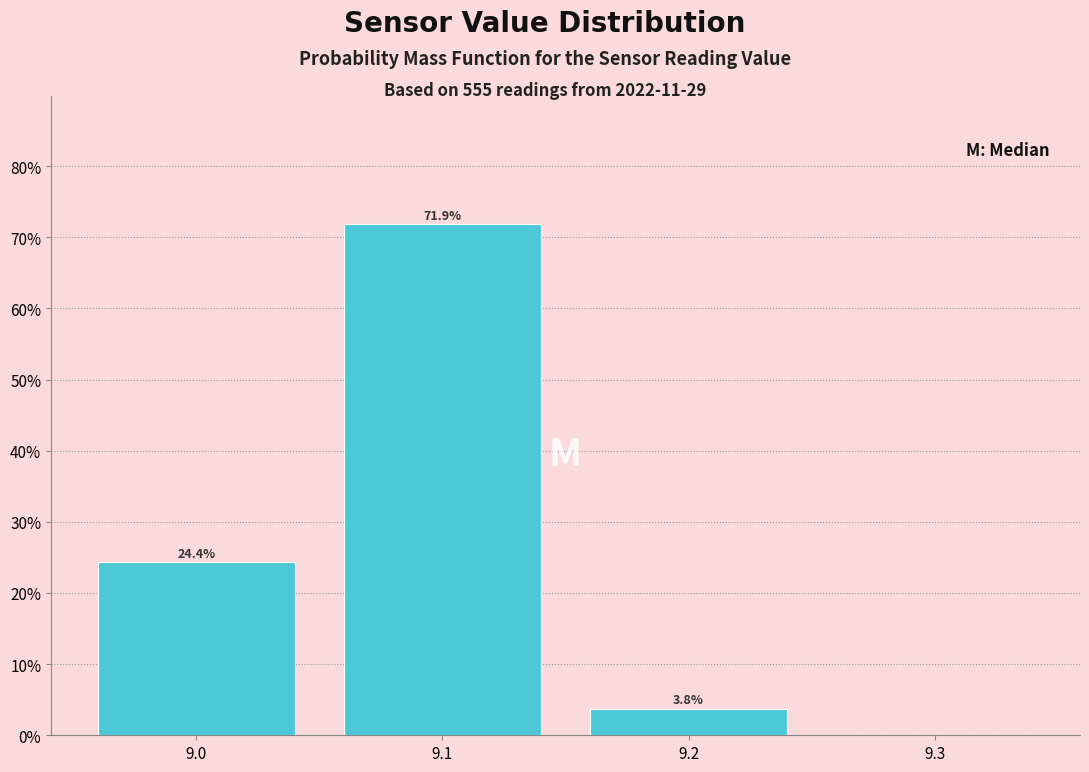

Which range on the x-axis has the tallest bar?

9.05 to 9.15